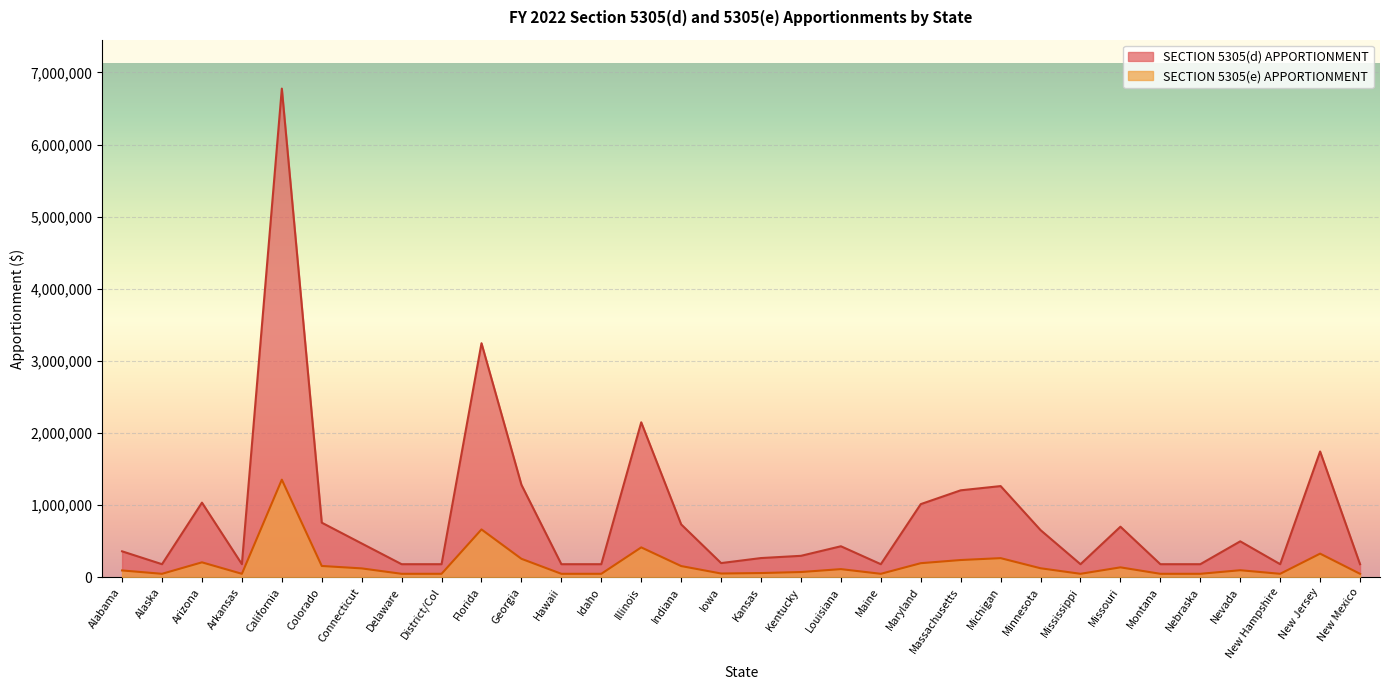

How many values in the SECTION 5305(e) APPORTIONMENT series exceed 96756?

15